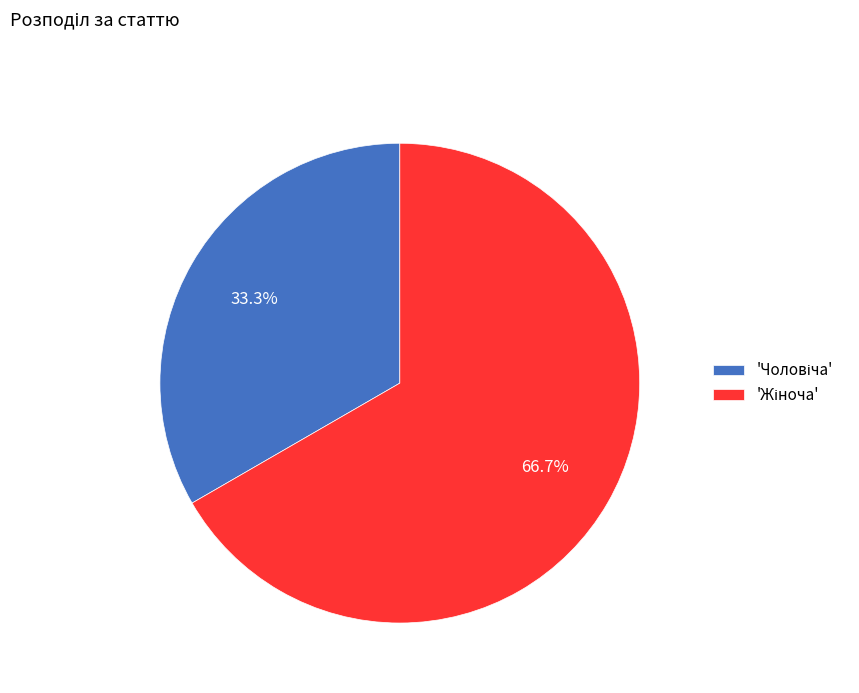

Does any single category account for the majority?

Yes